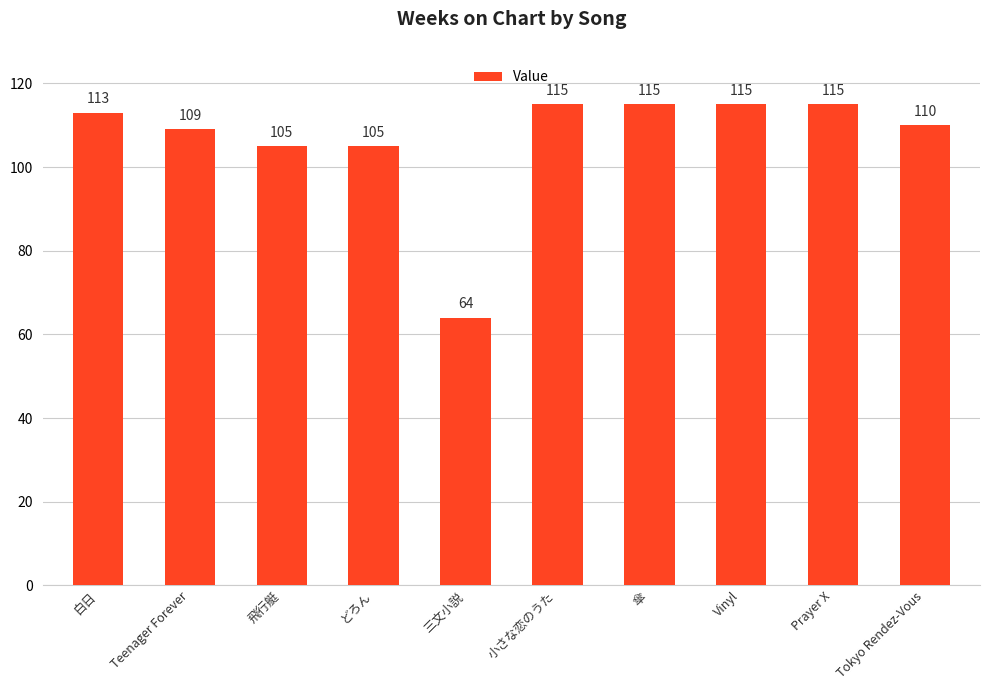

What is the approximate value at 飛行艇?

105